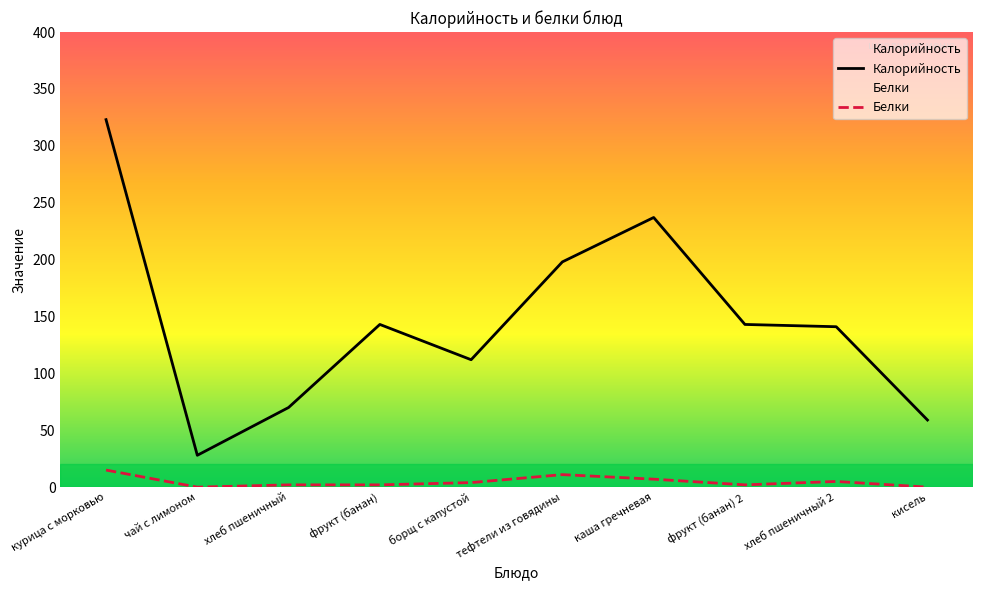

Where is the first local minimum for Белки?

чай с лимоном